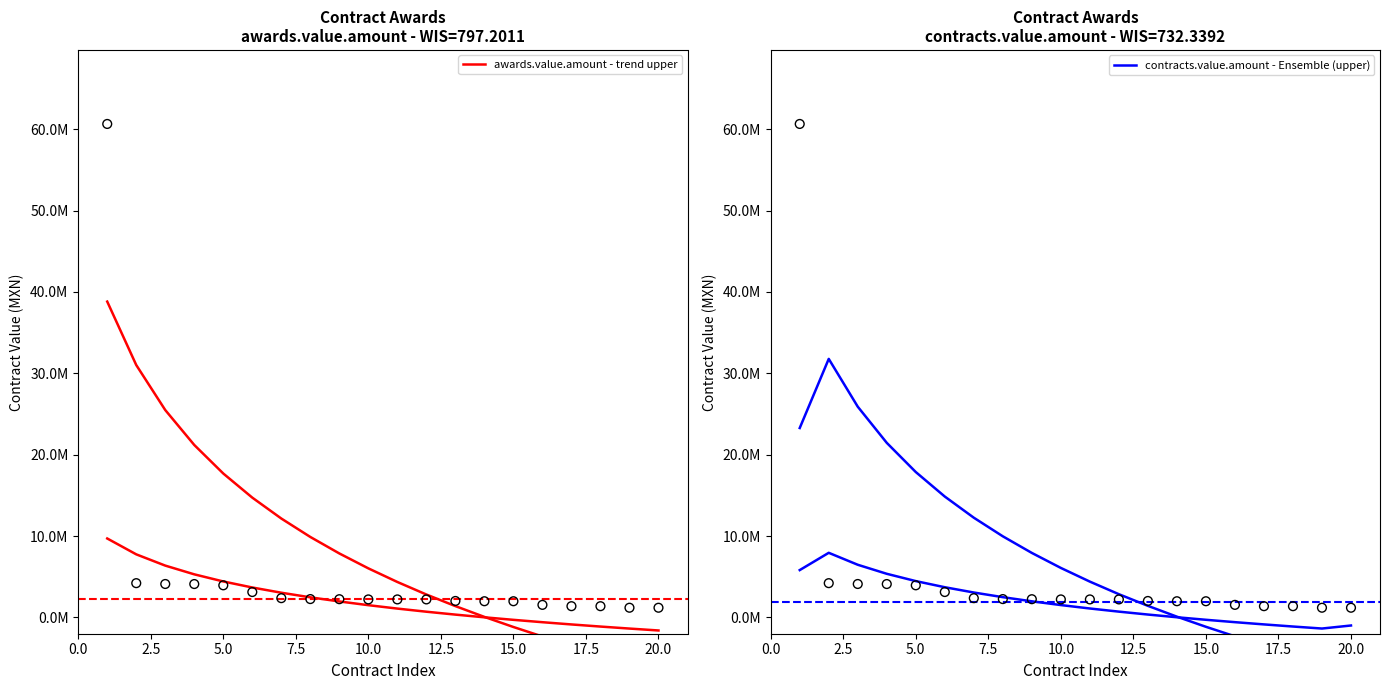

Is the value of contracts.value.amount - Ensemble (upper) at 5.0 greater than the value of awards.value.amount - trend upper at 5.0?

Yes